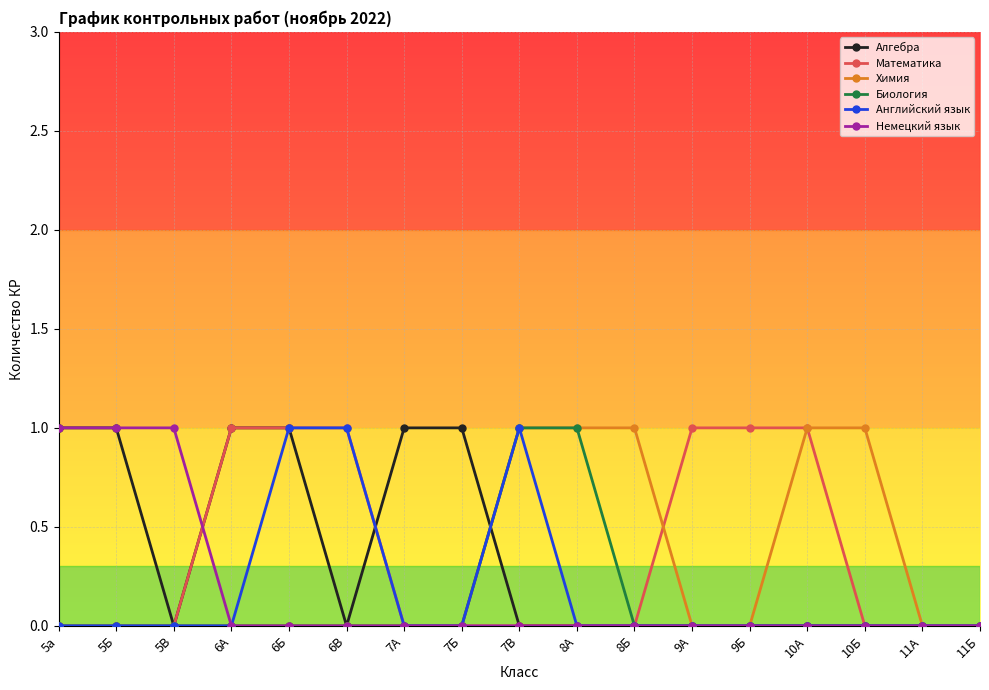

Does the chart have visible grid lines?

Yes